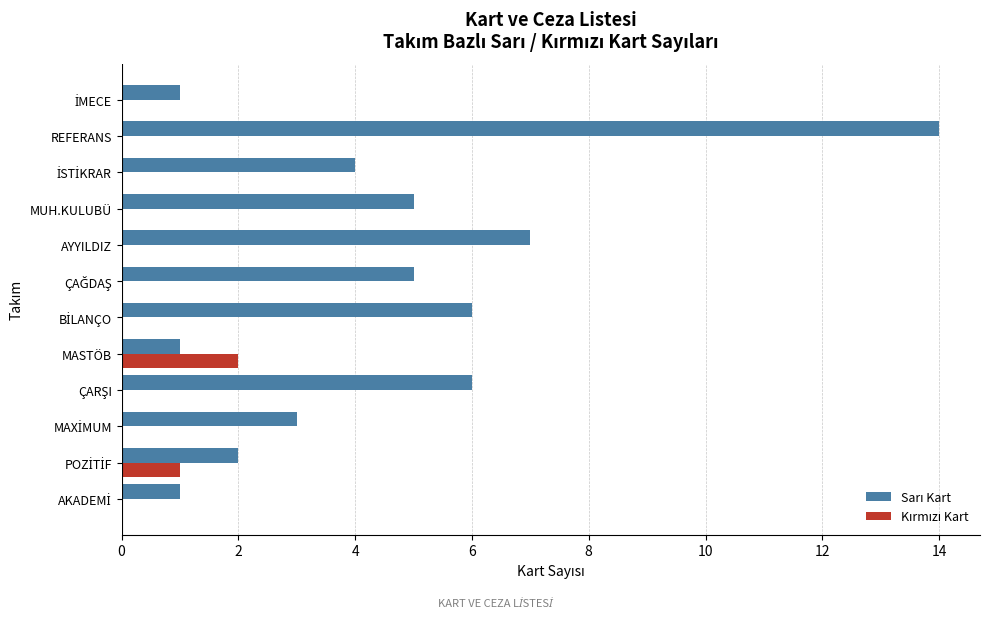

At which category is the sum across all series the highest?

REFERANS